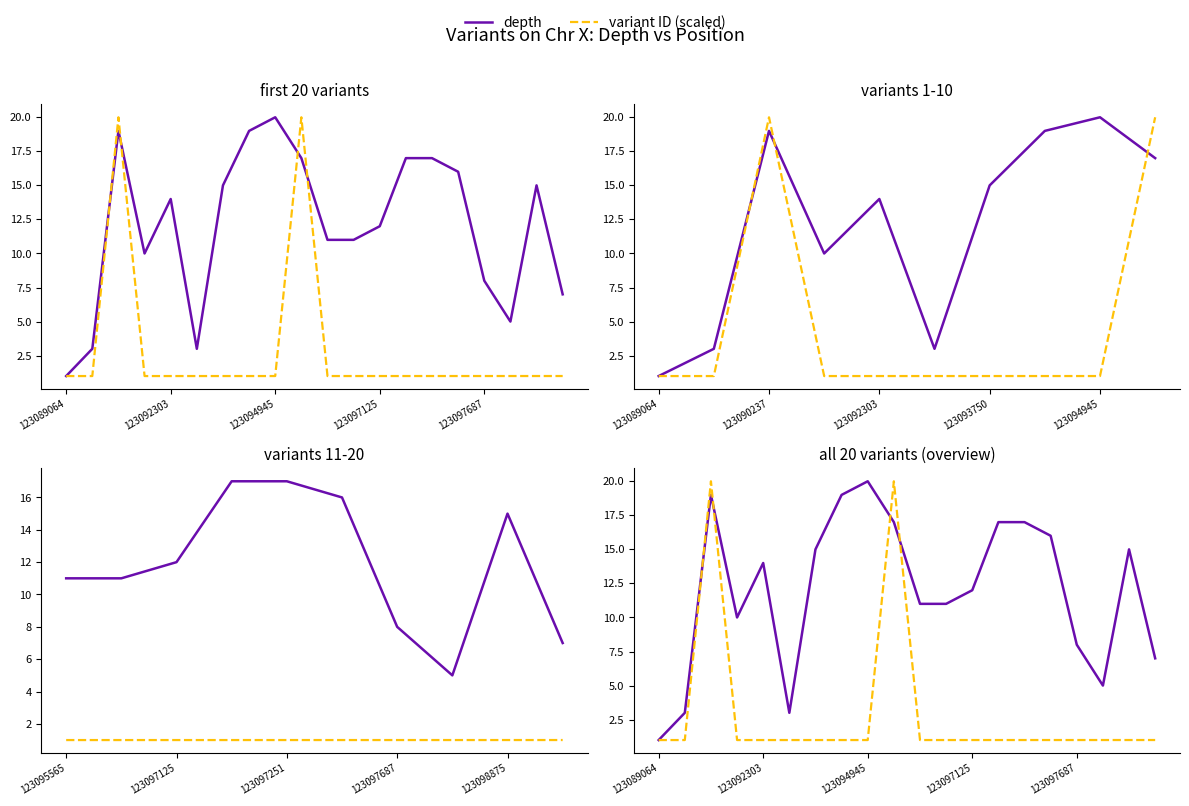

What is the sum of the depth values at 11 and 8?

31.0